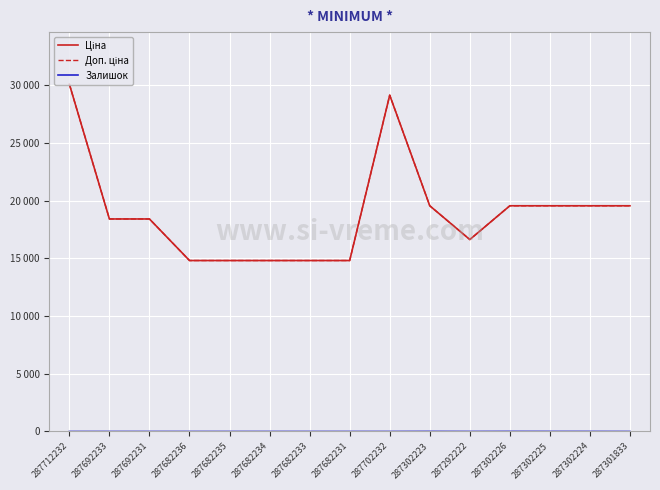

Does the chart have visible grid lines?

Yes